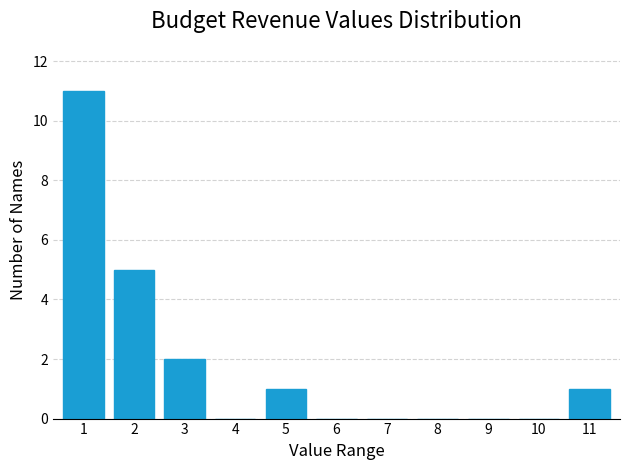

Reading left to right, extract all data points from this chart.

1=11	2=5	3=2	4=0	5=1	6=0	7=0	8=0	9=0	10=0	11=1